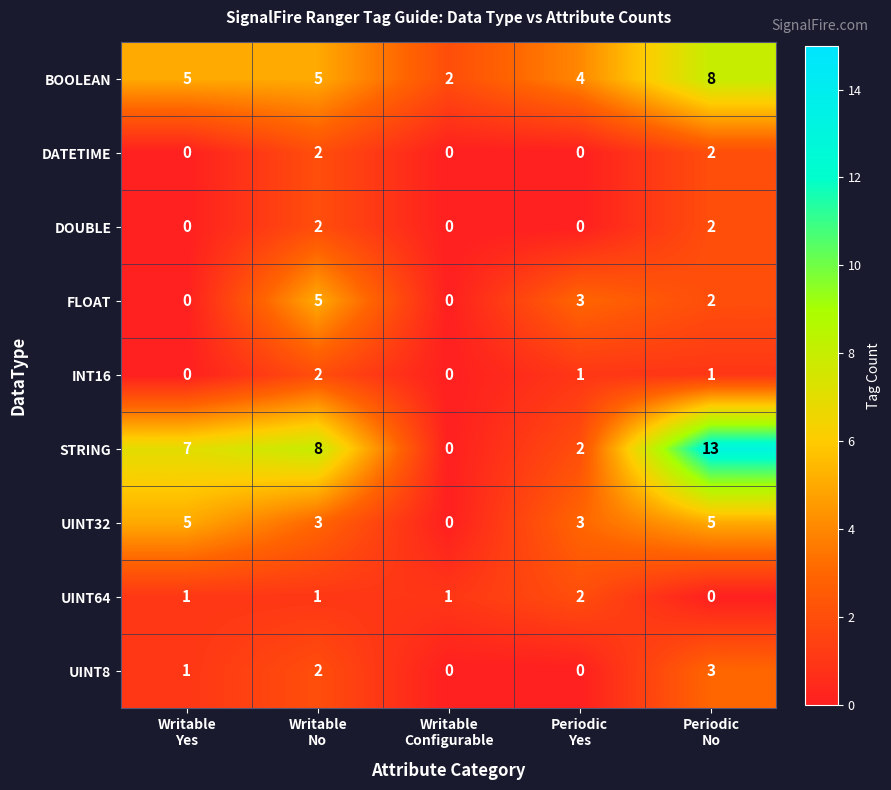

What is the sum of all INT16 values?

4